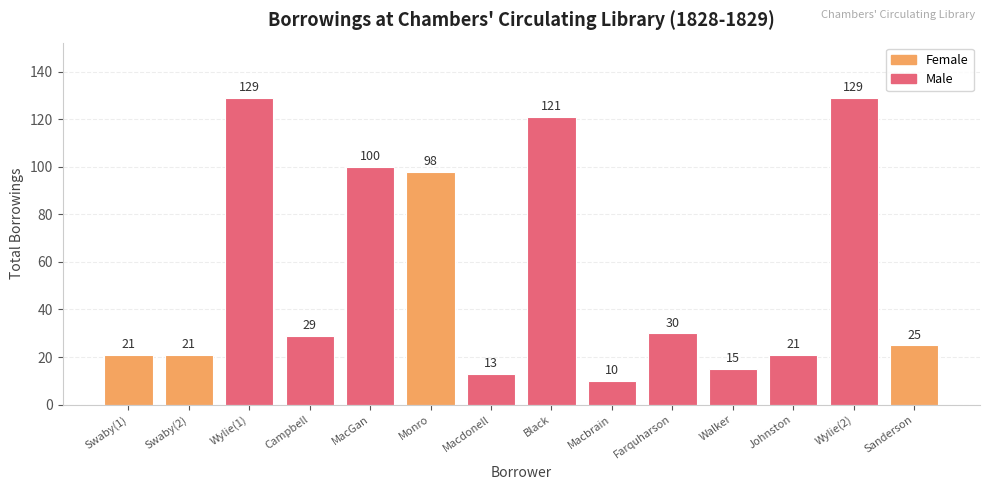

The chart shows a value of 129 at Wylie(2). True or false?

True